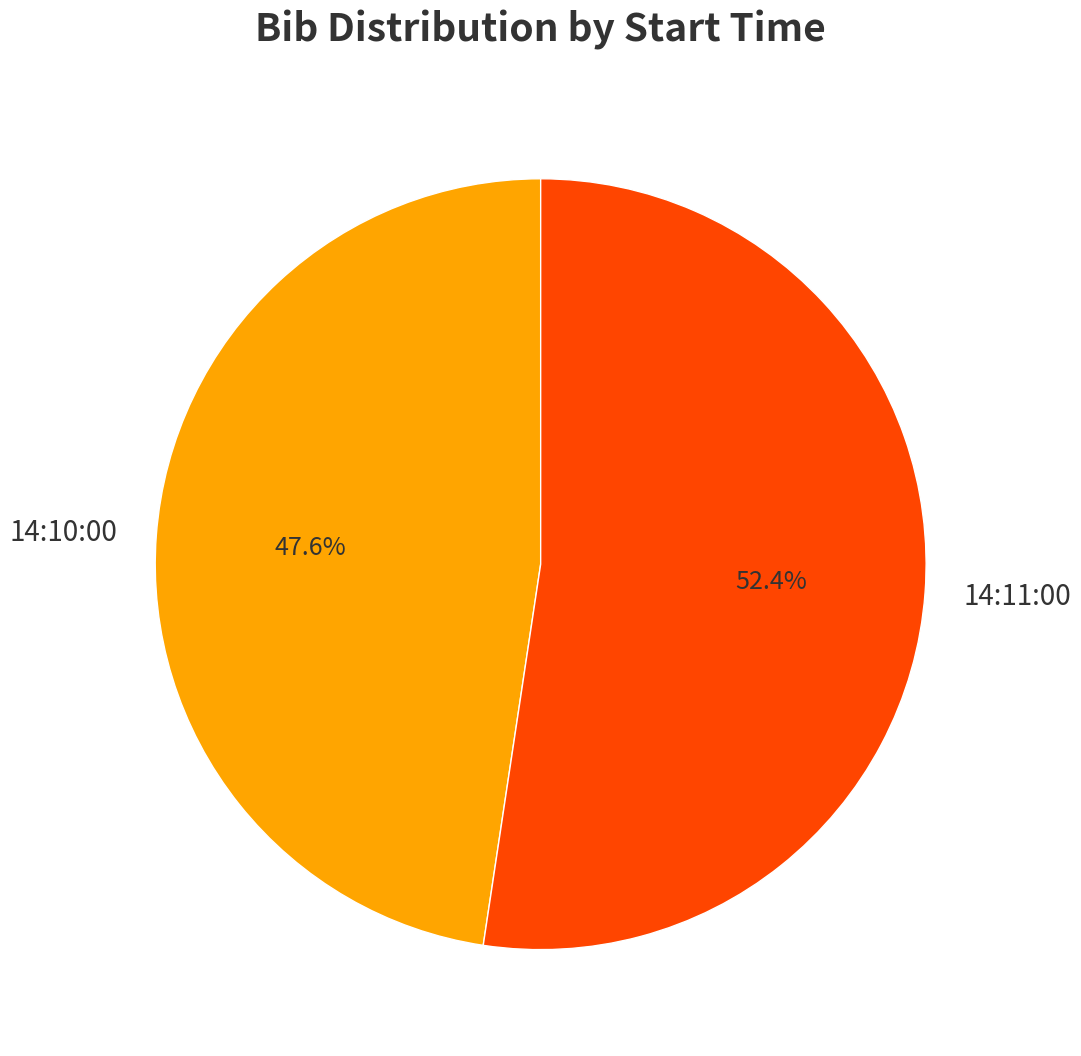

Is 14:11:00 the majority of the pie?

Yes